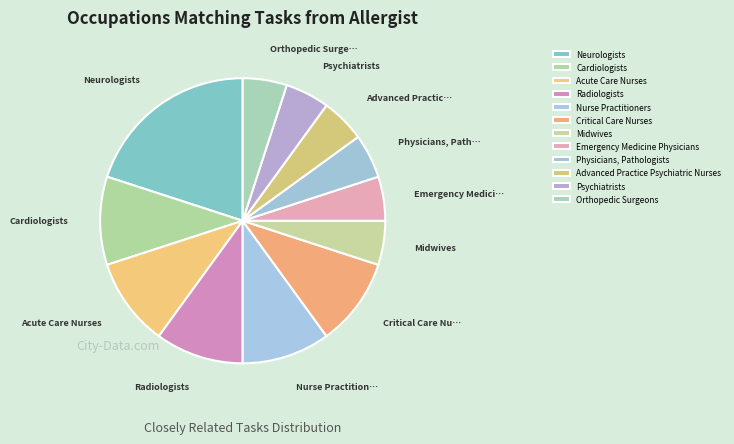

How many slices are in this pie chart?

12